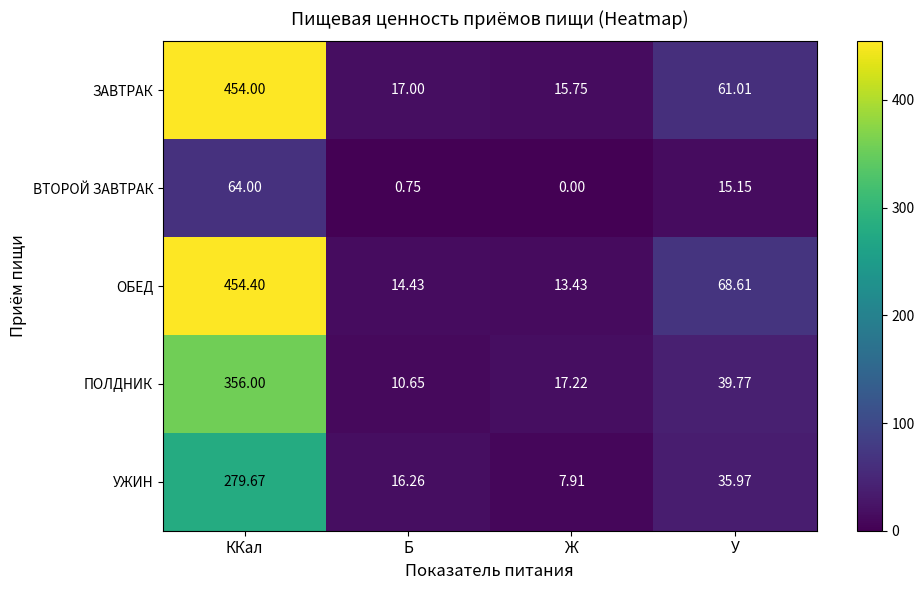

List the labels in order of ПОЛДНИК value, smallest first.

Б, Ж, У, ККал